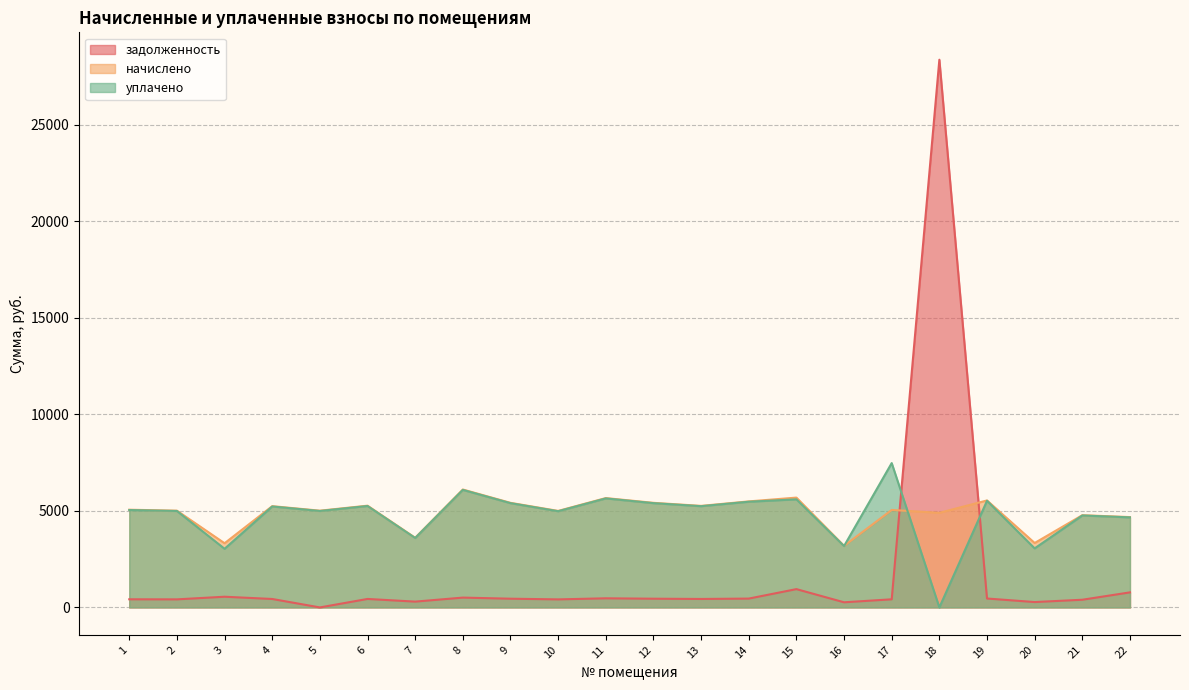

Does the chart have visible grid lines?

Yes